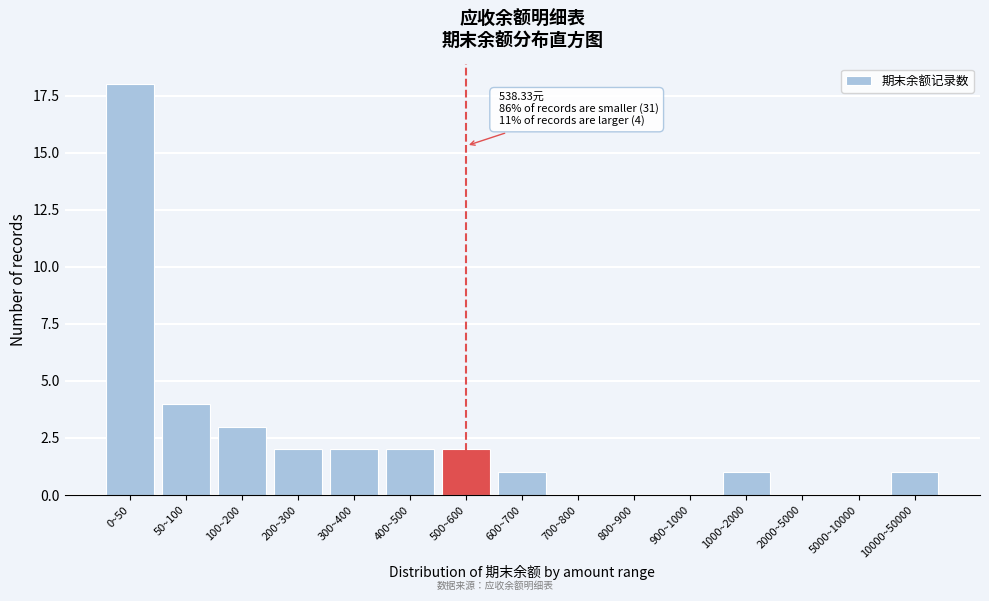

Reading left to right, transcribe all the data shown in this chart.

0~50=18	50~100=4	100~200=3	200~300=2	300~400=2	400~500=2	500~600=2	600~700=1	700~800=0	800~900=0	900~1000=0	1000~2000=1	2000~5000=0	5000~10000=0	10000~50000=1